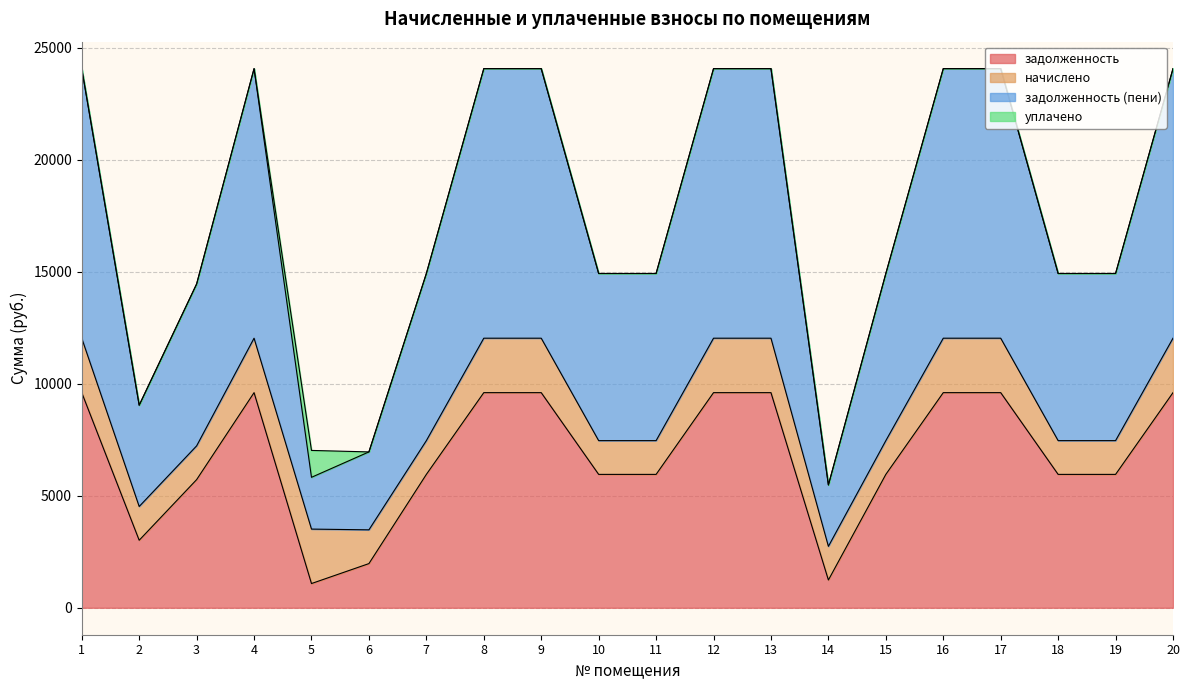

How many interior local peaks does the задолженность (пени) series have?

1